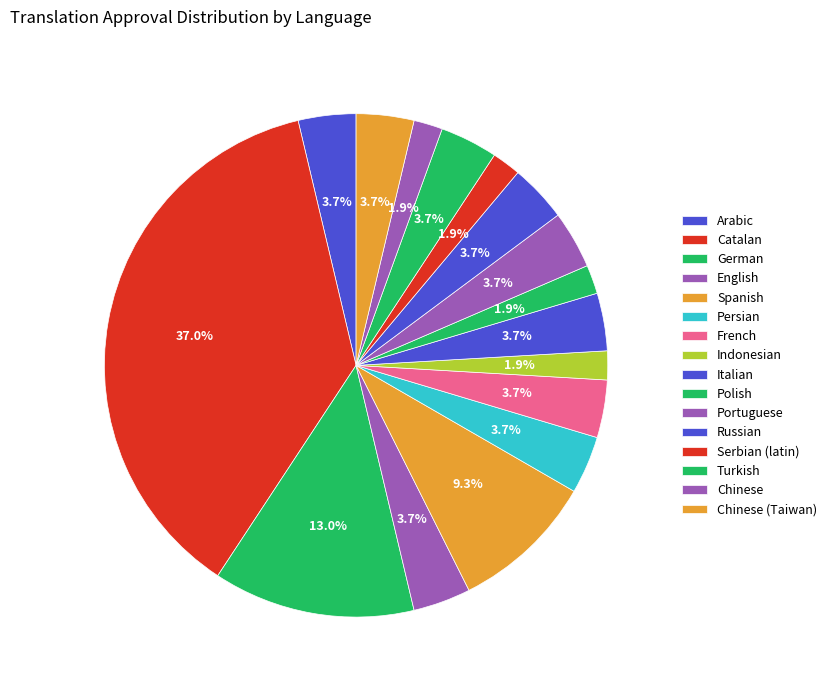

Is there any slice that represents more than half of the pie?

No